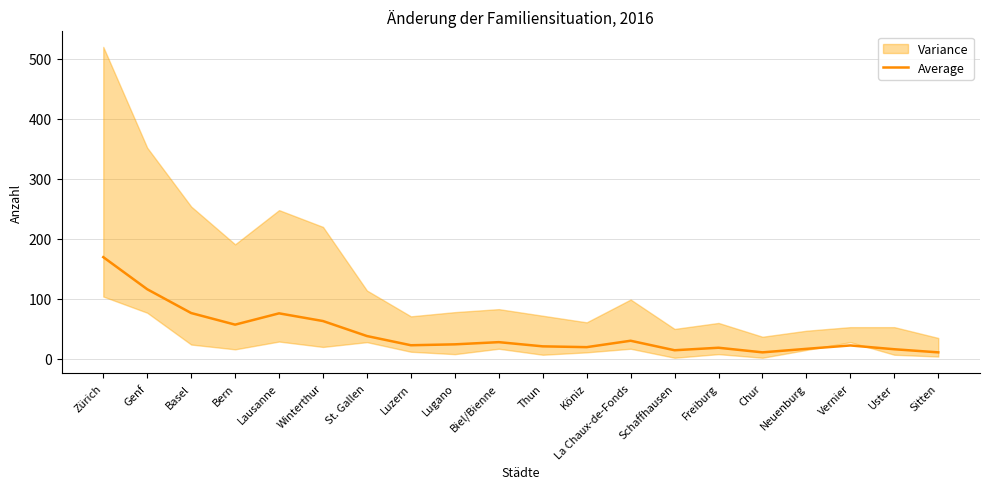

Is it true that the value at Lausanne is 76.0?

True